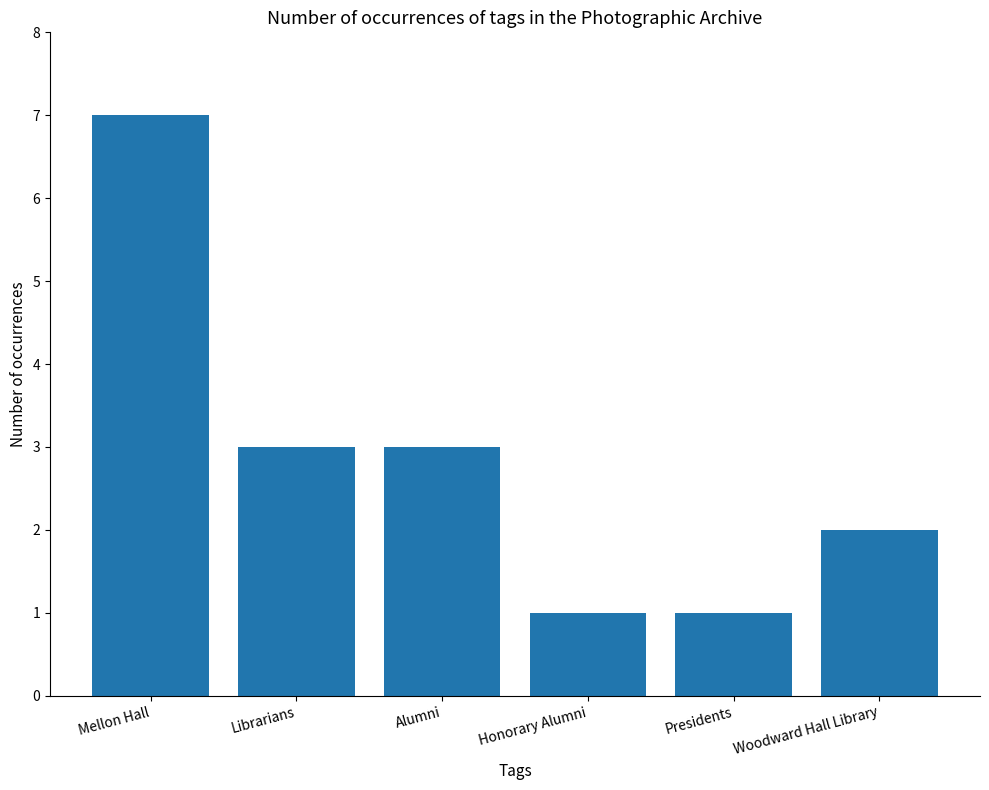

What value does the data have at Mellon Hall?

7